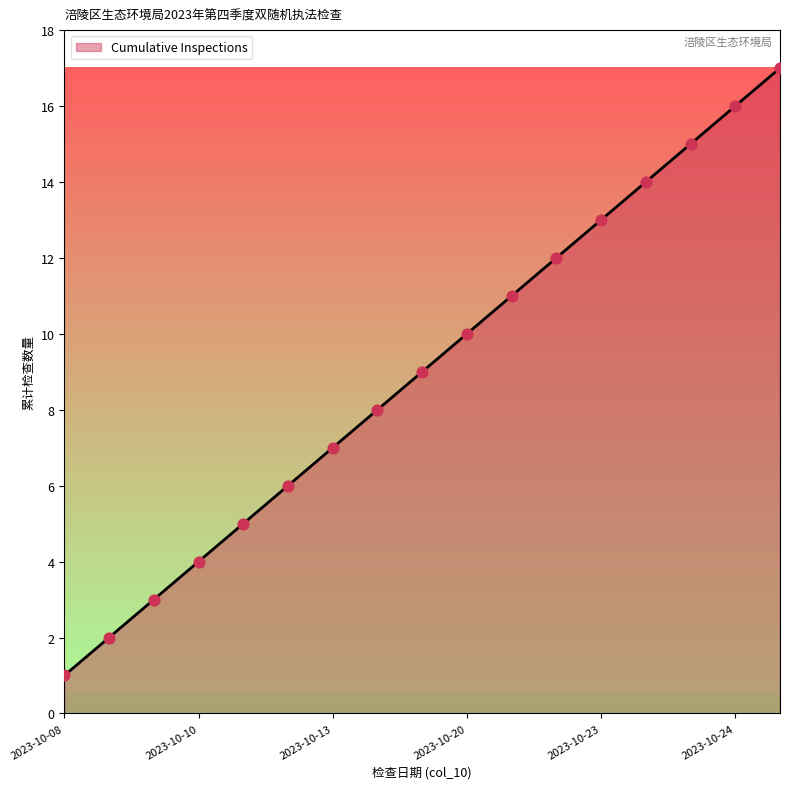

What is the maximum value shown in the chart?

17